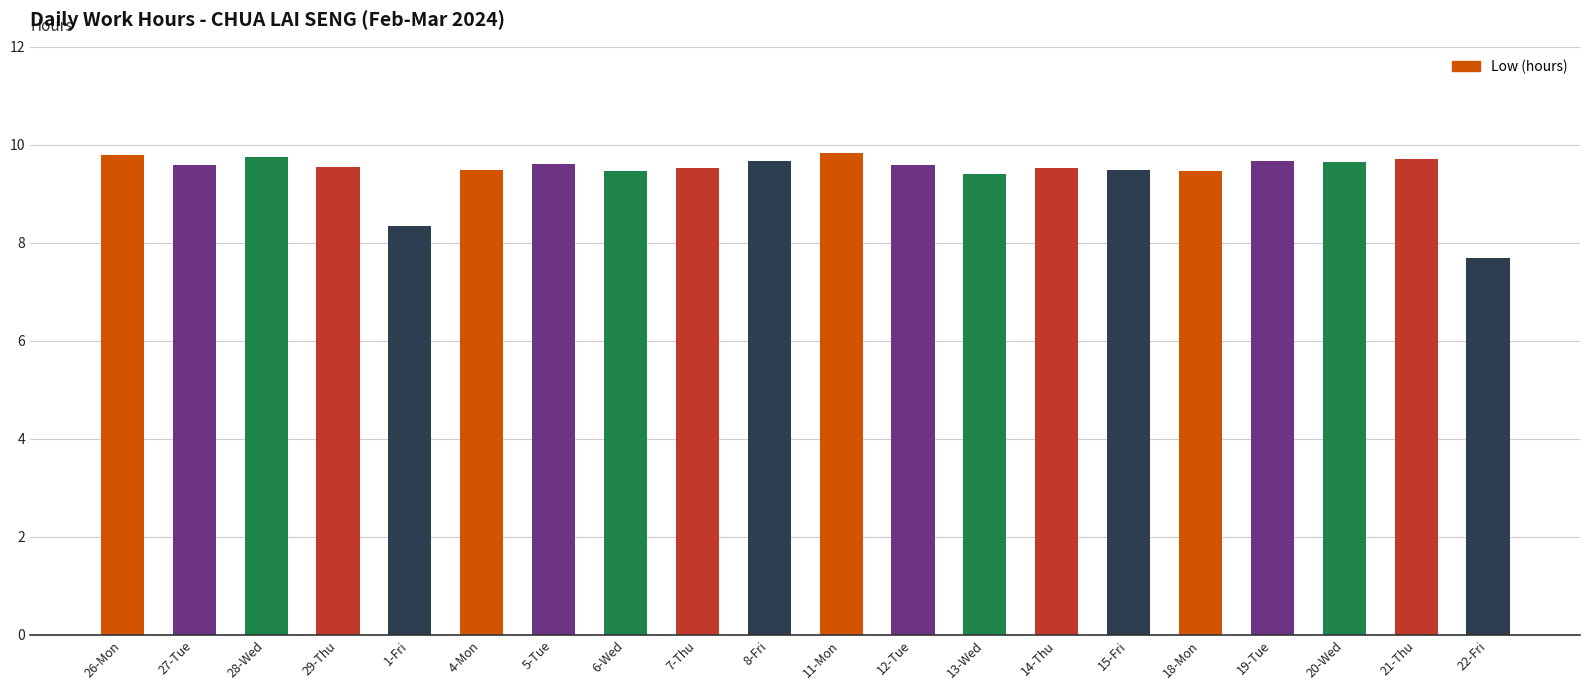

The chart shows a value of 13.1 at 29-Thu. True or false?

False